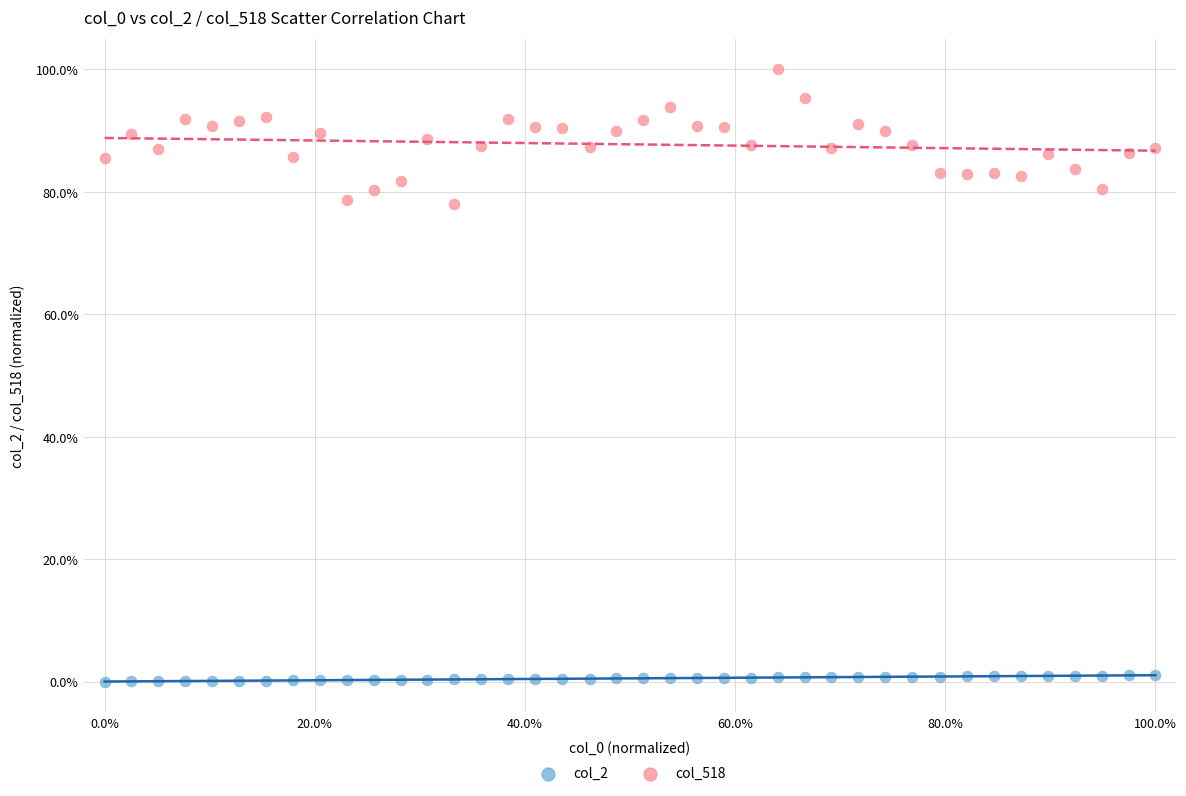

Which series reaches the maximum Y coordinate?

col_518